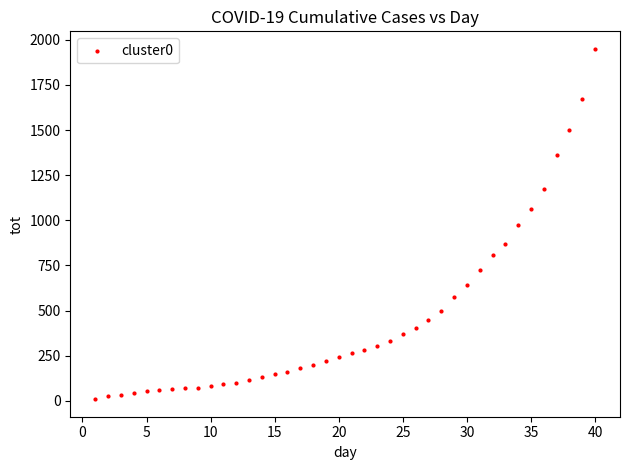

What is the range of Y values (max minus min)?

1941